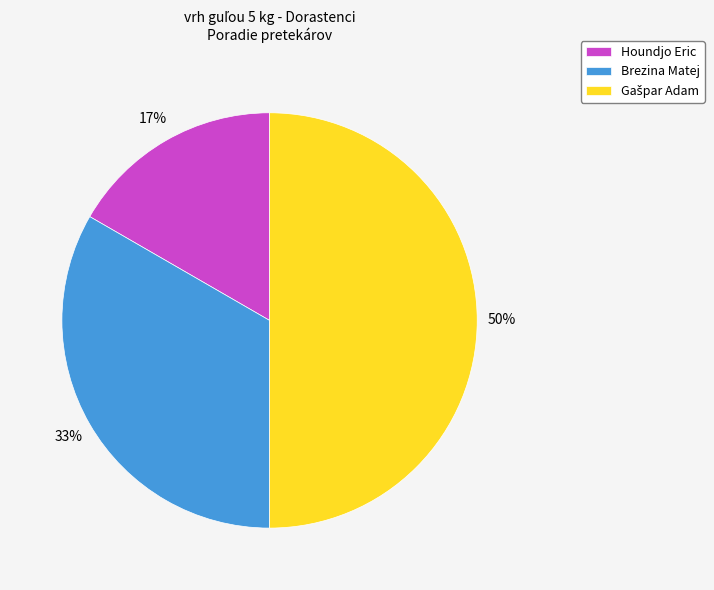

To the nearest percent, what is the difference between the largest and smallest slice percentages?

33%